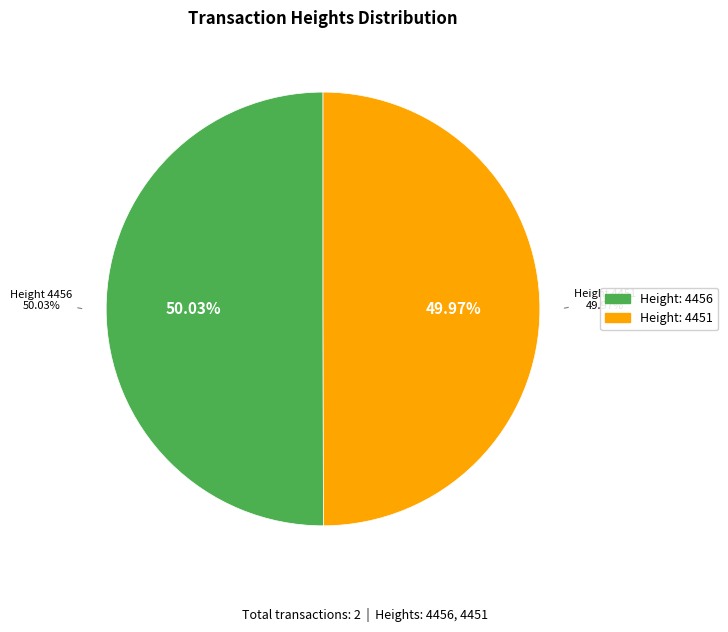

What is the smallest slice in the pie chart?

4451